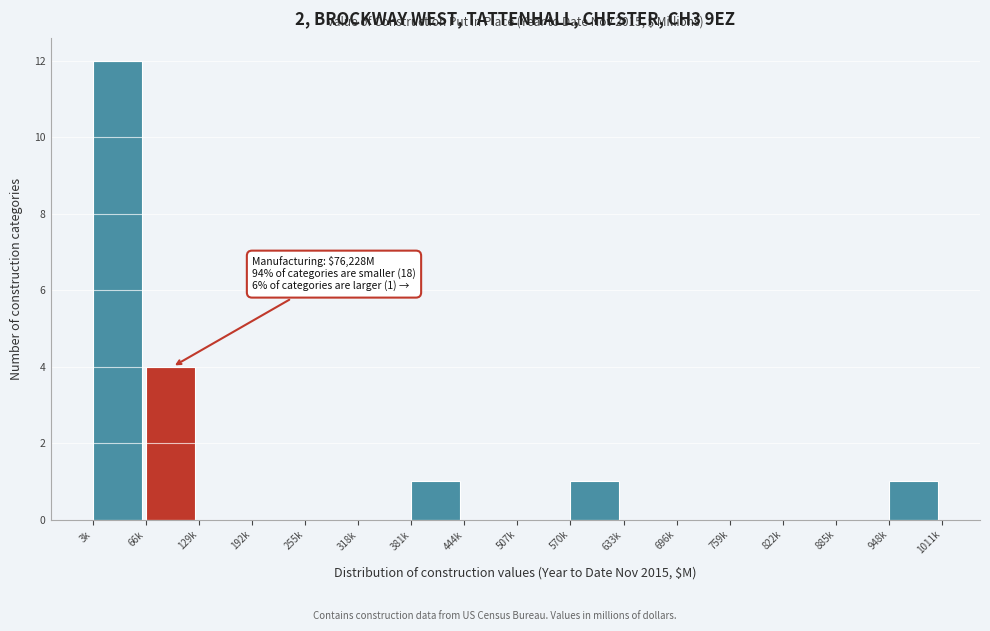

Reading left to right, list all the values displayed in this chart.

3k=12	66k=4	129k=0	192k=0	255k=0	318k=0	381k=1	444k=0	507k=0	570k=1	633k=0	696k=0	759k=0	822k=0	885k=0	948k=1